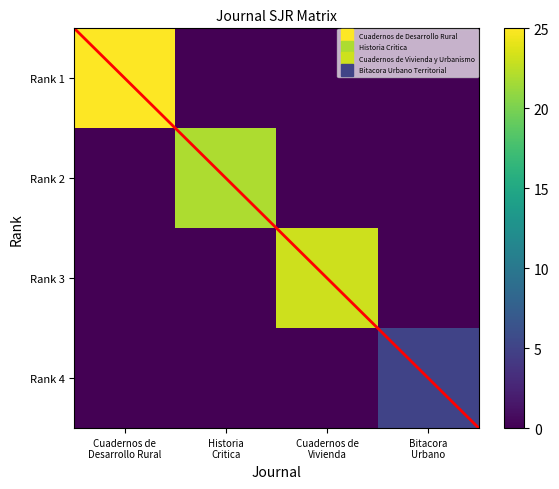

What is the total value across all series at Bitacora
Urbano?

5.0